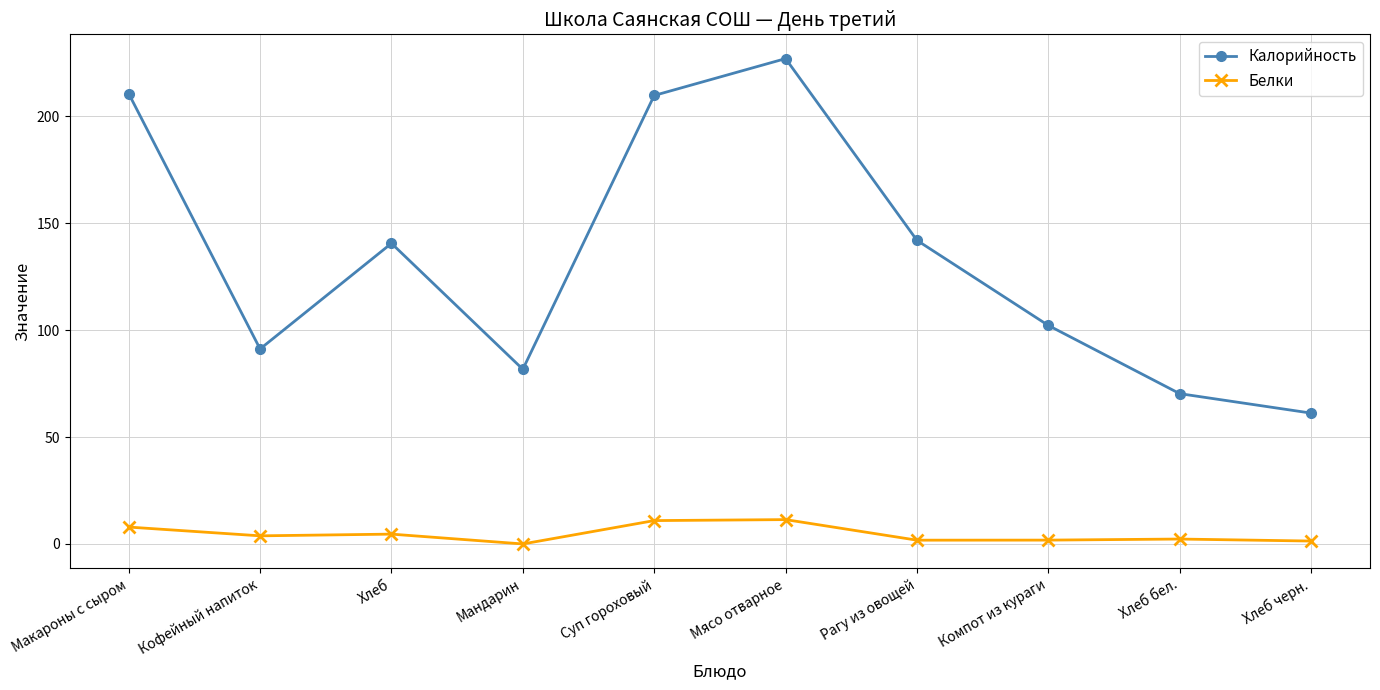

True or false: Белки and Калорийность intersect in this chart.

False